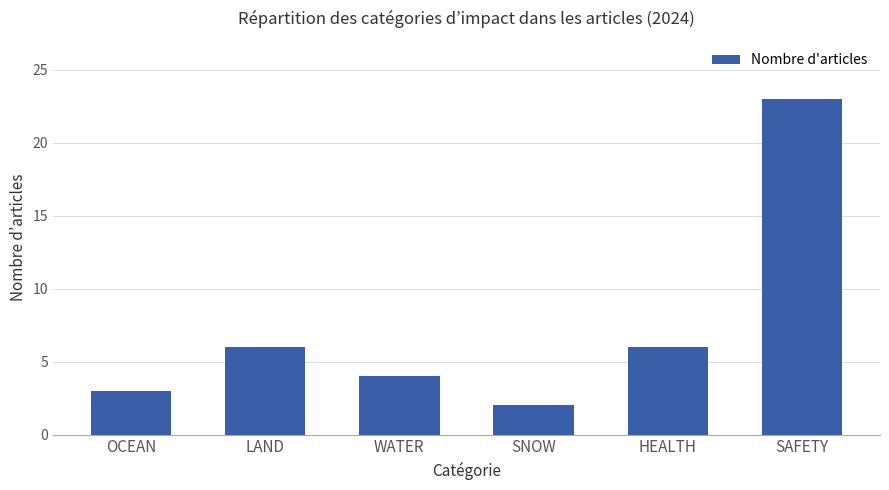

Reading right to left, extract all data points from this chart.

23	6	2	4	6	3